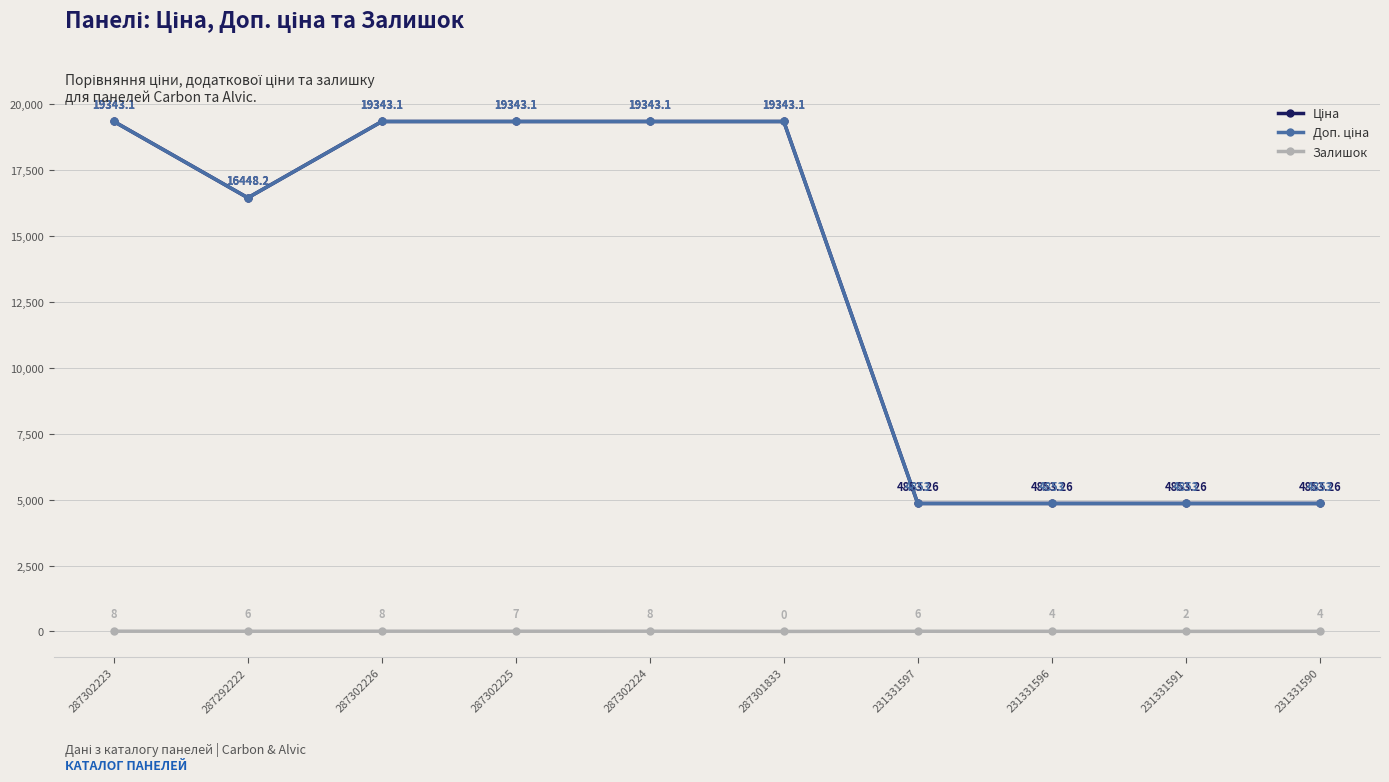

What is the label of the 6th point from the right?

287302224